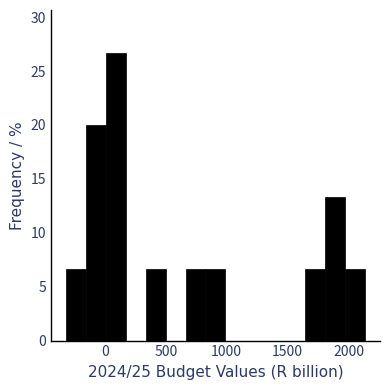

Read against the x-axis, roughly where is the centre of the tallest bar?

100